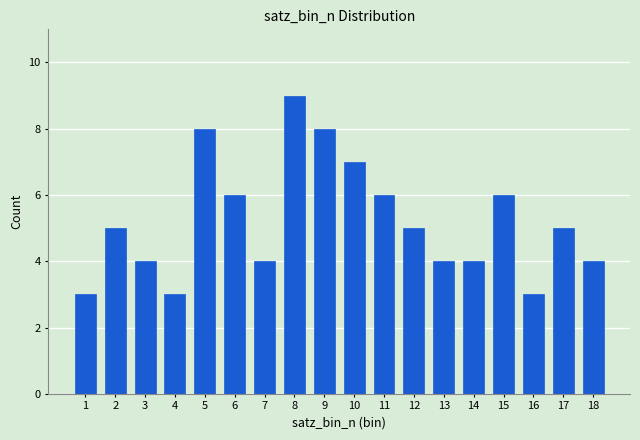

What is the difference between the values at 15 and 2?

1